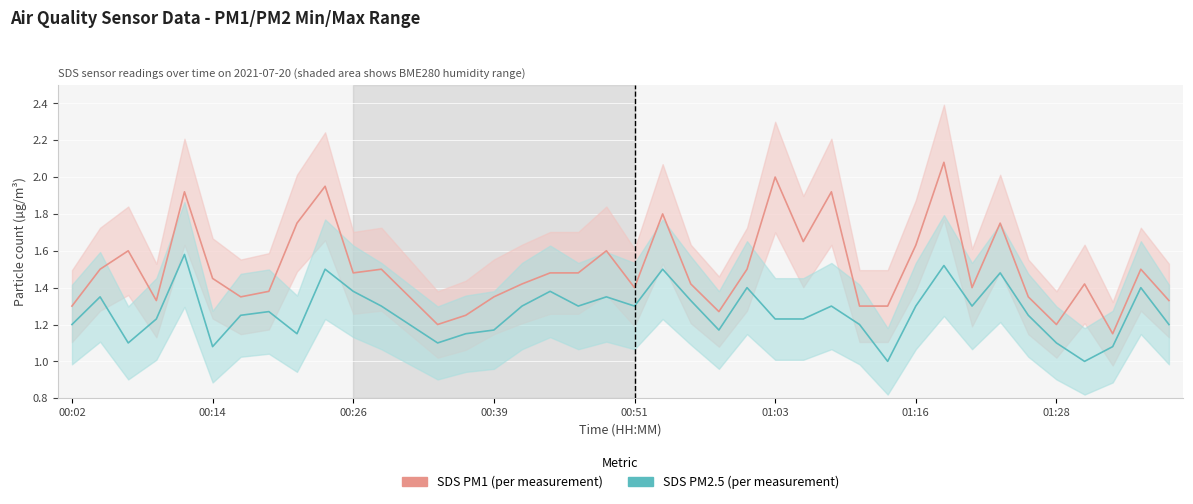

In SDS PM1 (per measurement), how many points are higher than both neighbors (excluding endpoints)?

12